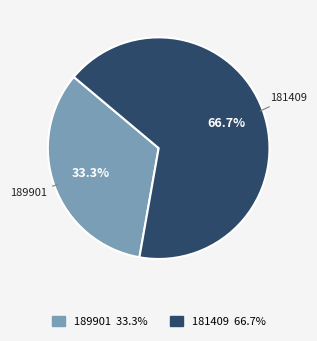

Count the number of slices in the pie.

2